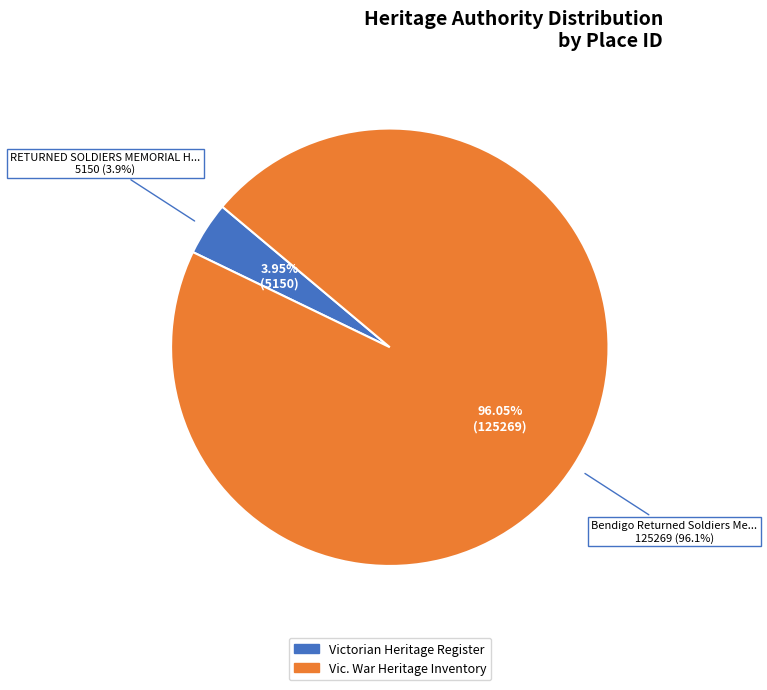

To the nearest percent, what is the difference between the RETURNED SOLDIERS MEMORIAL HALL and Bendigo Returned Soldiers Memorial Hall slice percentages?

92%